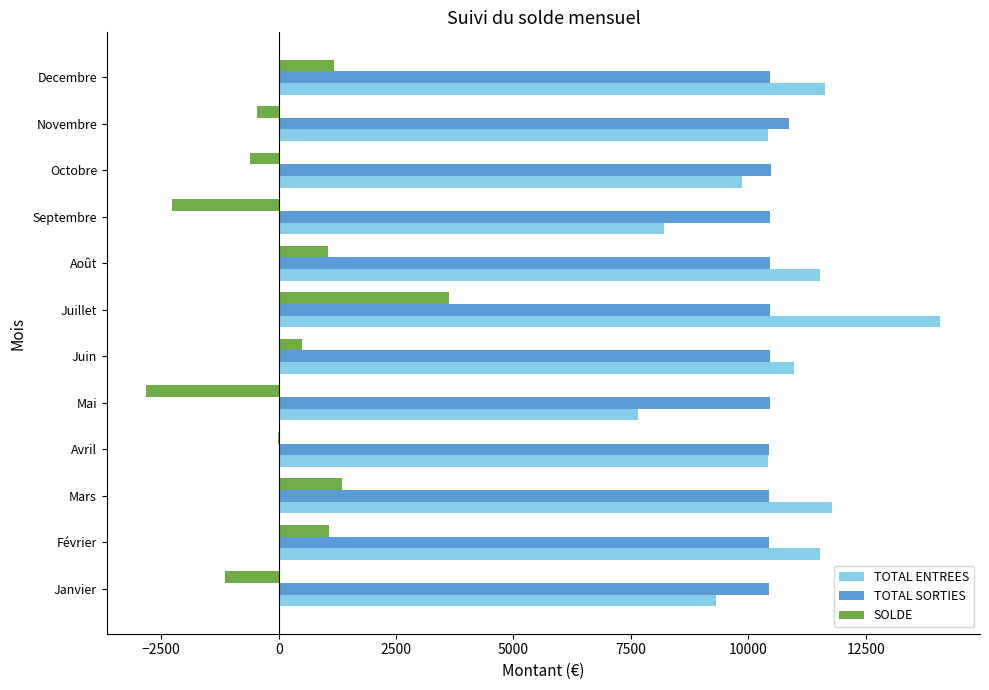

What are all the series names shown in the legend?

TOTAL ENTREES, TOTAL SORTIES, SOLDE